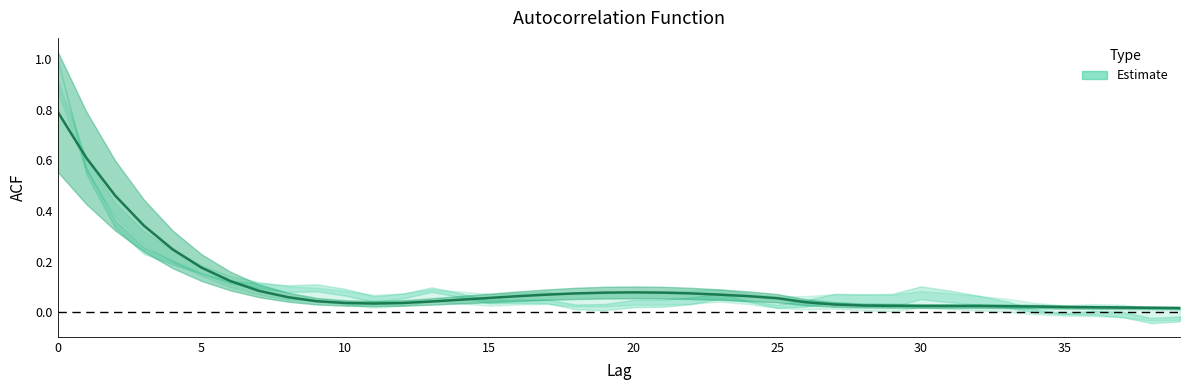

Between 37 and 29, which is larger?

29